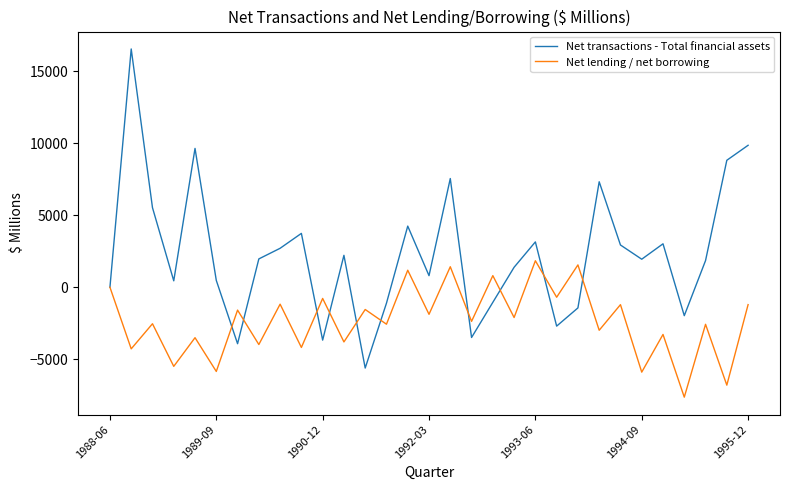

Rank the series by their average value, from lowest to highest.

Net lending / net borrowing, Net transactions - Total financial assets